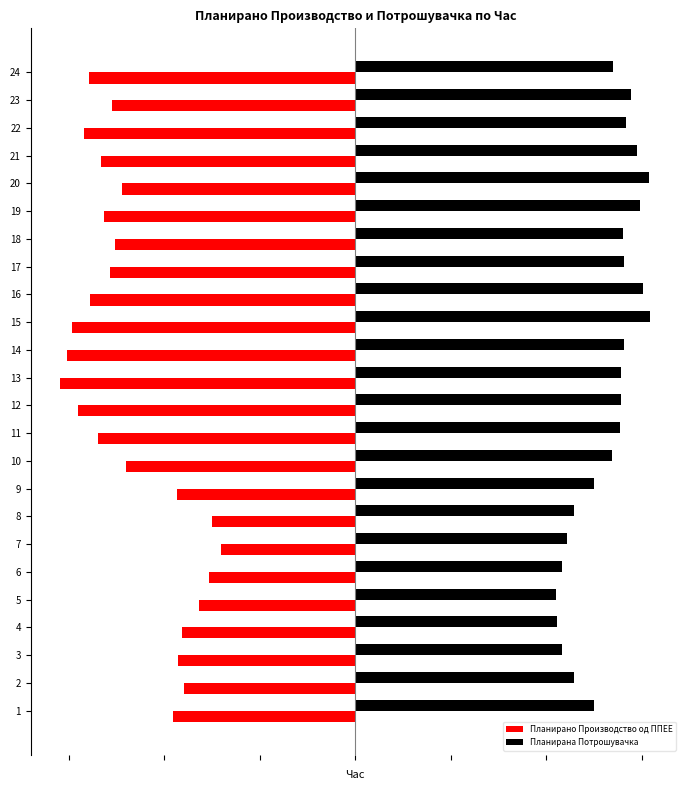

Which series has the largest total across all categories?

Планирана Потрошувачка